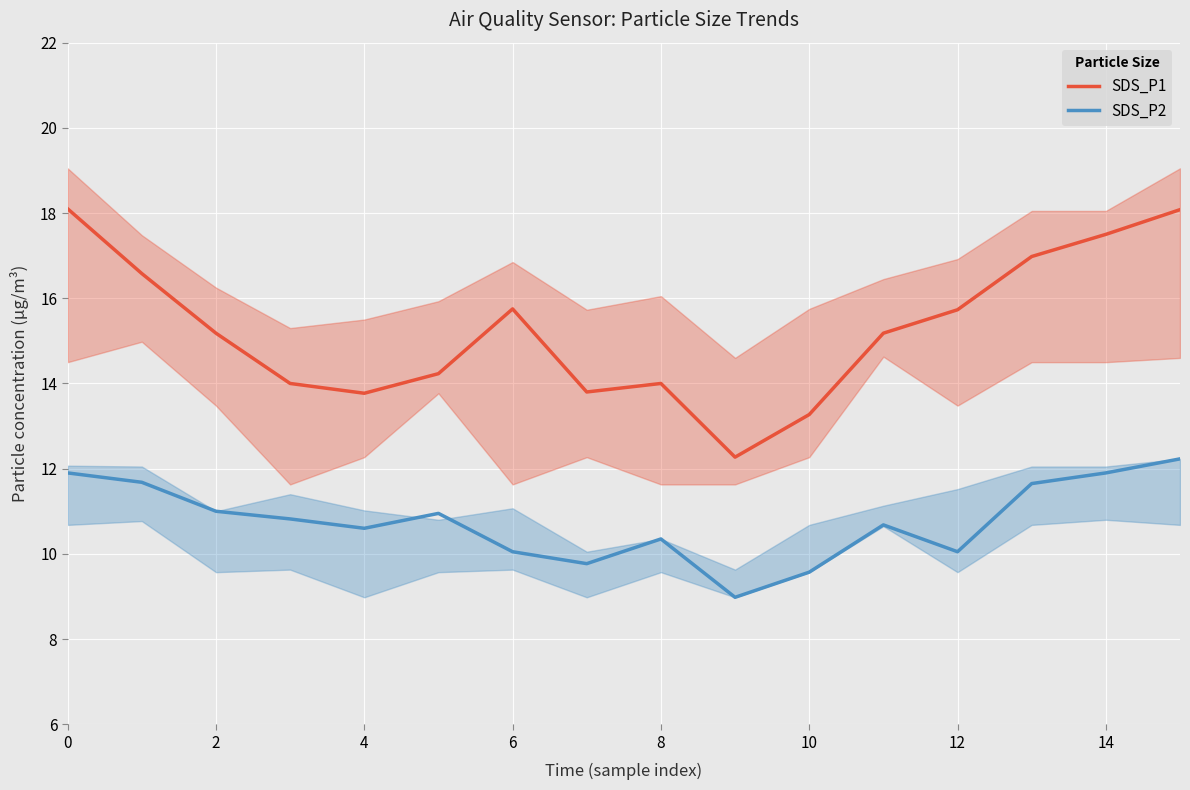

Rank the series by their maximum value, from lowest to highest.

SDS_P2, SDS_P1